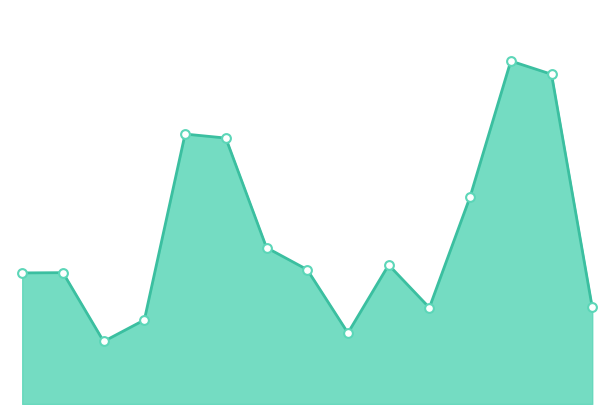

Is this an area chart (filled region under the line)?

Yes